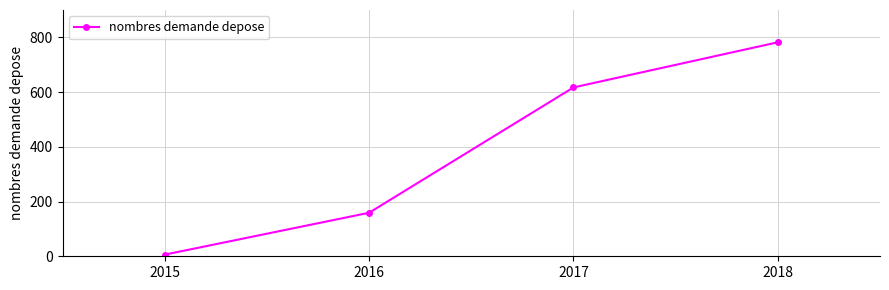

Which category has the lowest value across all series?

2015